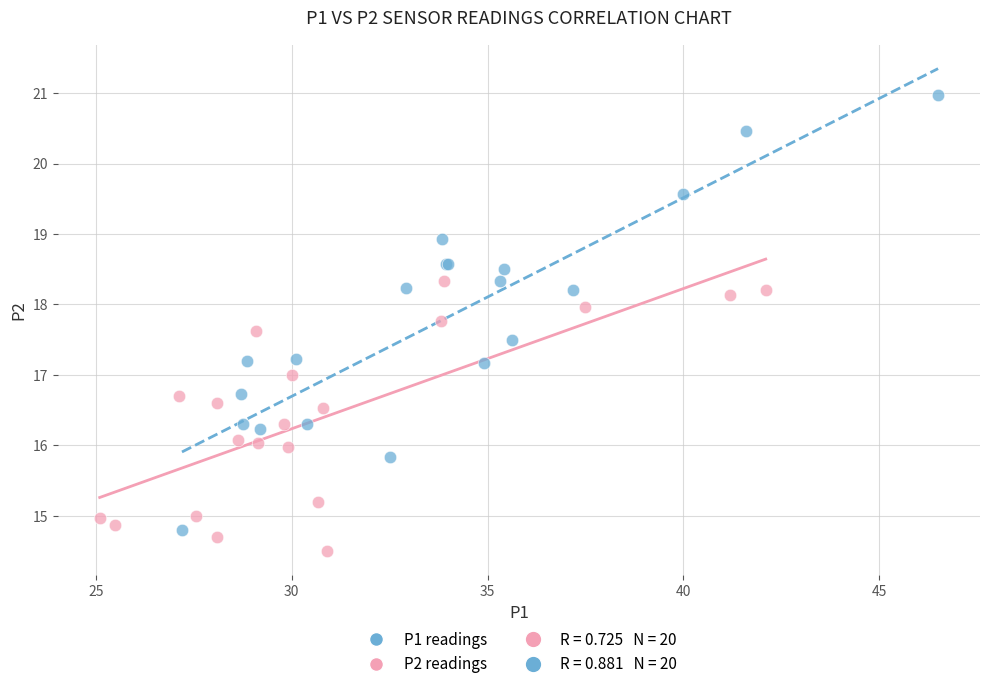

Which series contains the highest Y value?

P1 readings